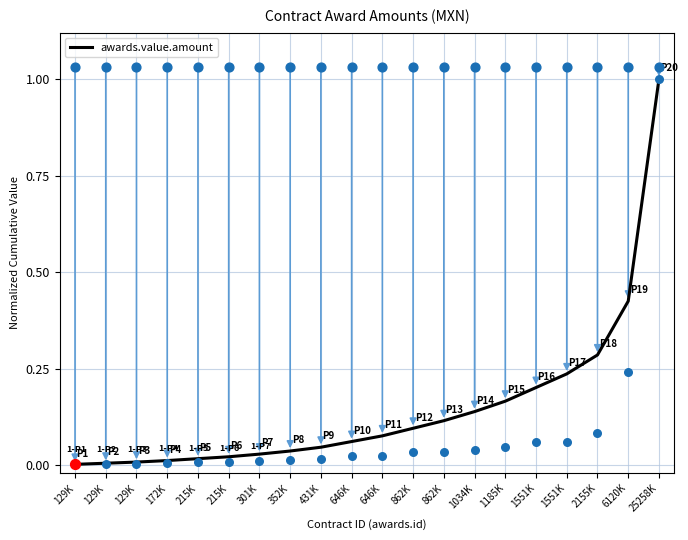

What is the change in value from 129K to 1185K?

+0.2